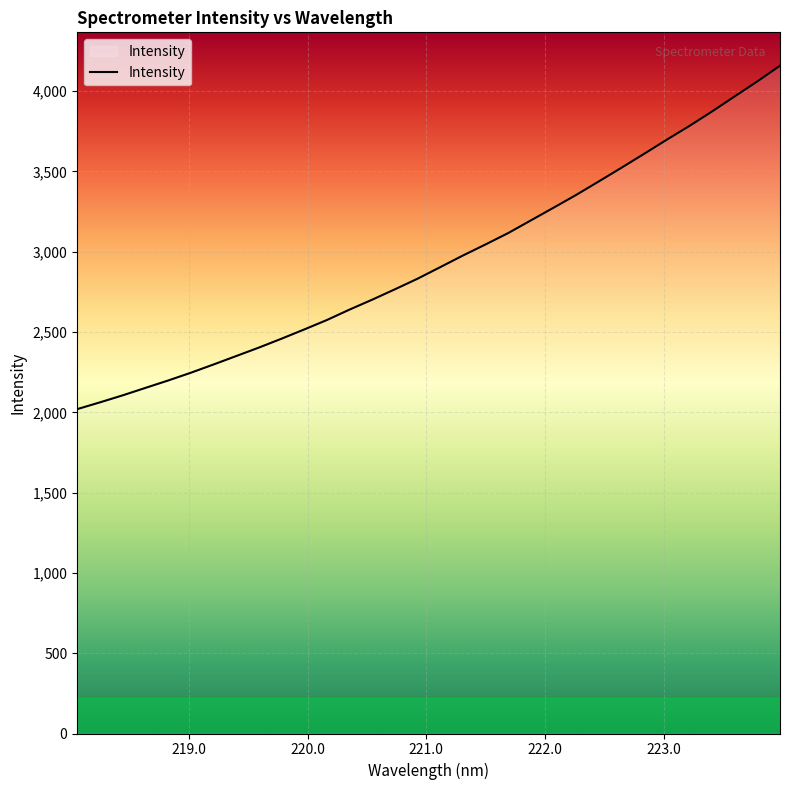

What is the difference between the maximum and minimum values?

2138.4